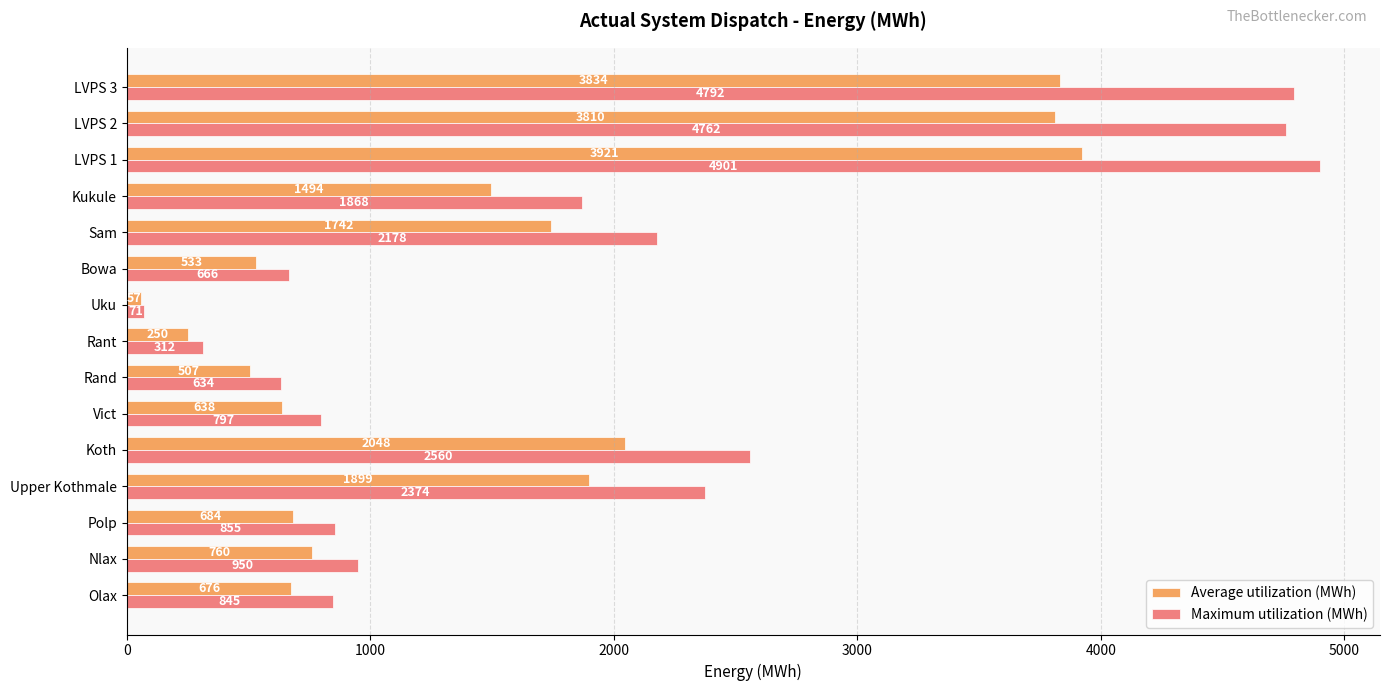

At which label is Average utilization (MWh) closest to 1988?

Koth